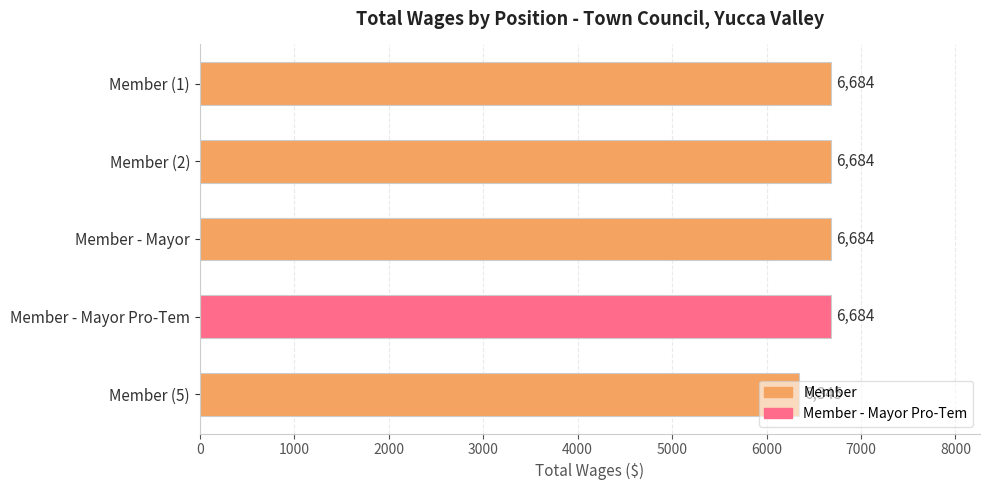

What is the value of the 5th bar from the top?

6345